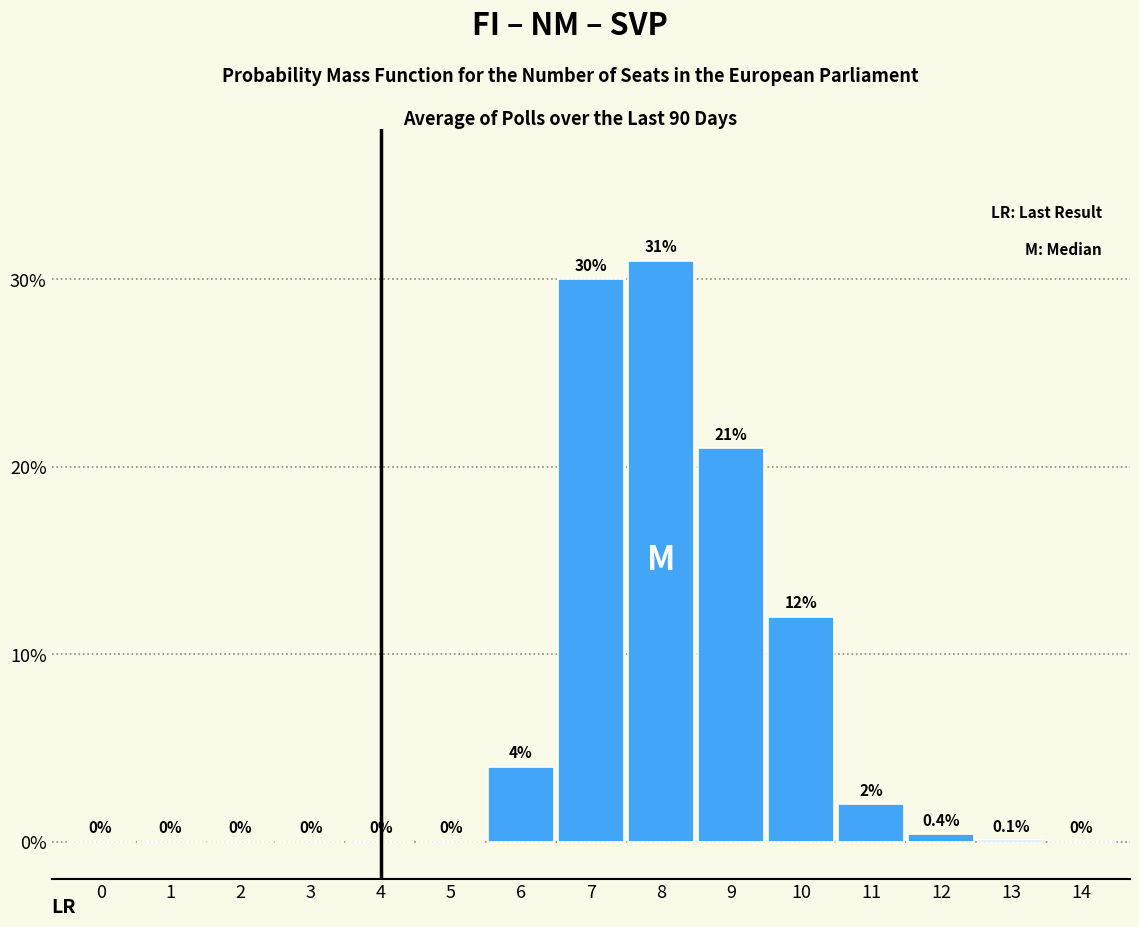

Reading left to right, extract all data points from this chart.

0=0.0	1=0.0	2=0.0	3=0.0	4=0.0	5=0.0	6=4.0	7=30.0	8=31.0	9=21.0	10=12.0	11=2.0	12=0.4	13=0.1	14=0.0